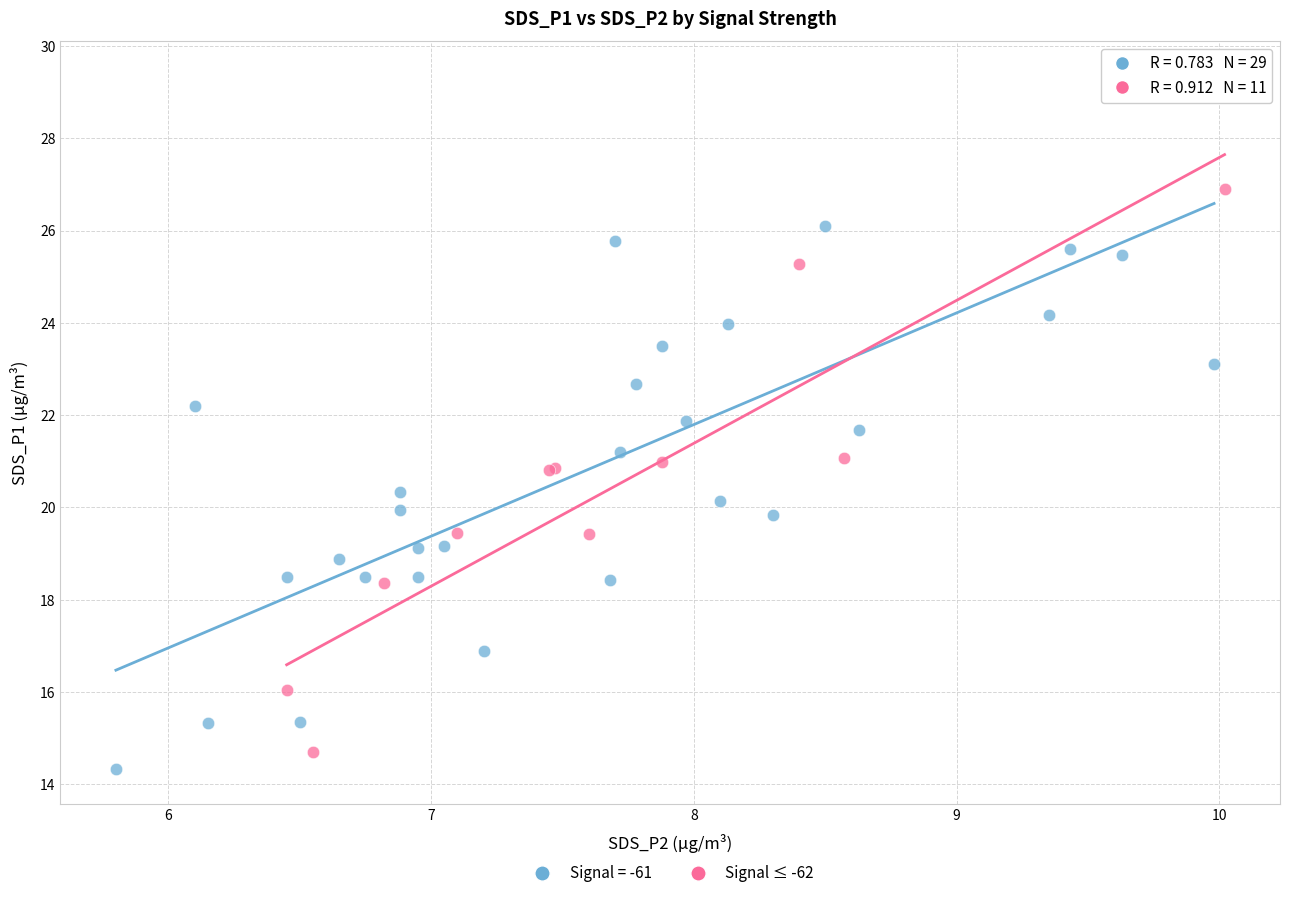

Which series has the largest Y range (max minus min)?

Signal = -61